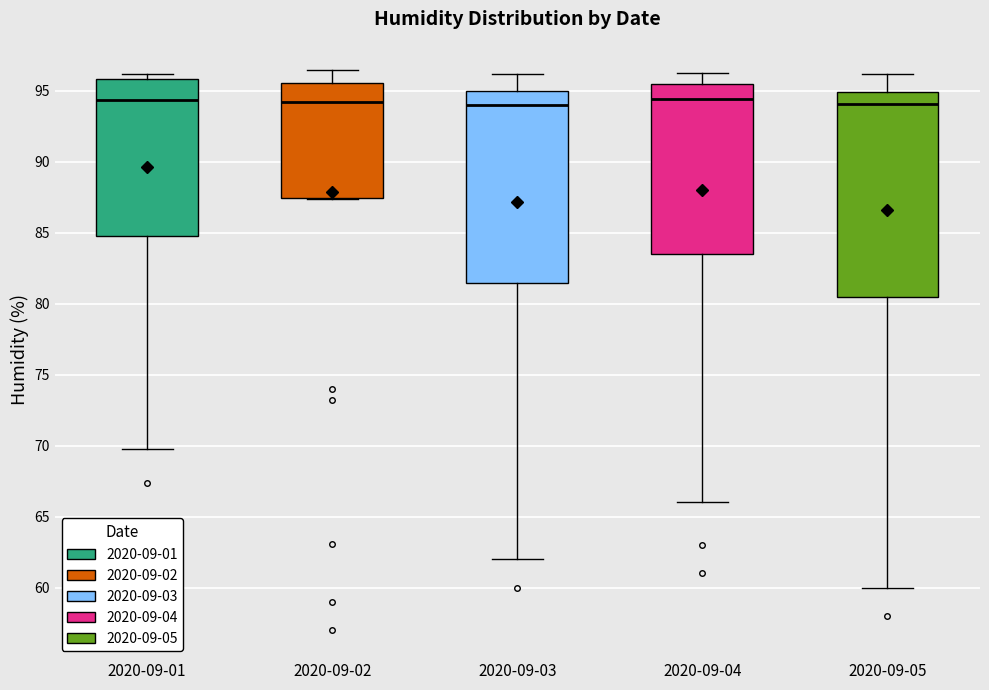

Which box is the tallest, from its lower edge to its upper edge?

2020-09-05